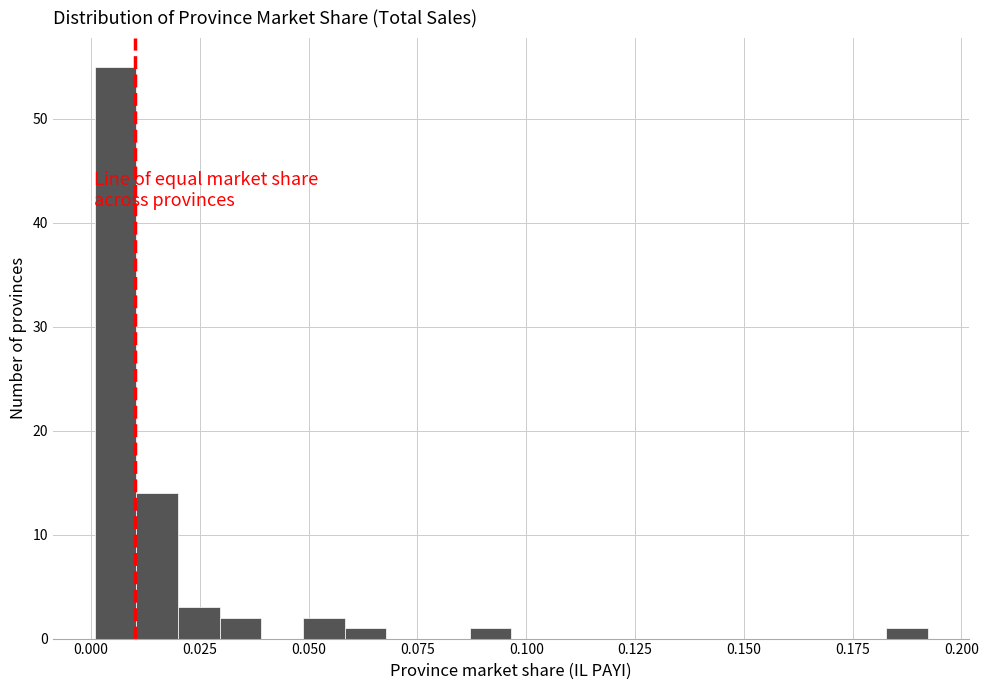

Around what value on the x-axis is the tallest bar? Give the approximate position of its centre, as read against the axis.

0.005